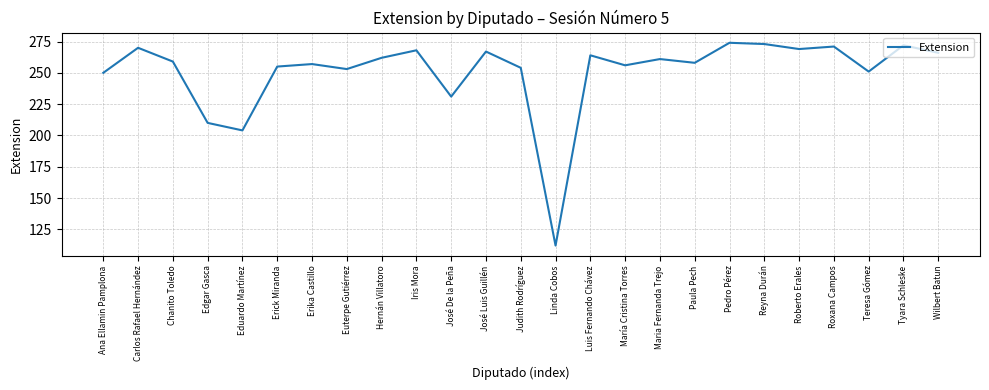

What position from the right is Luis Fernando Chávez?

11